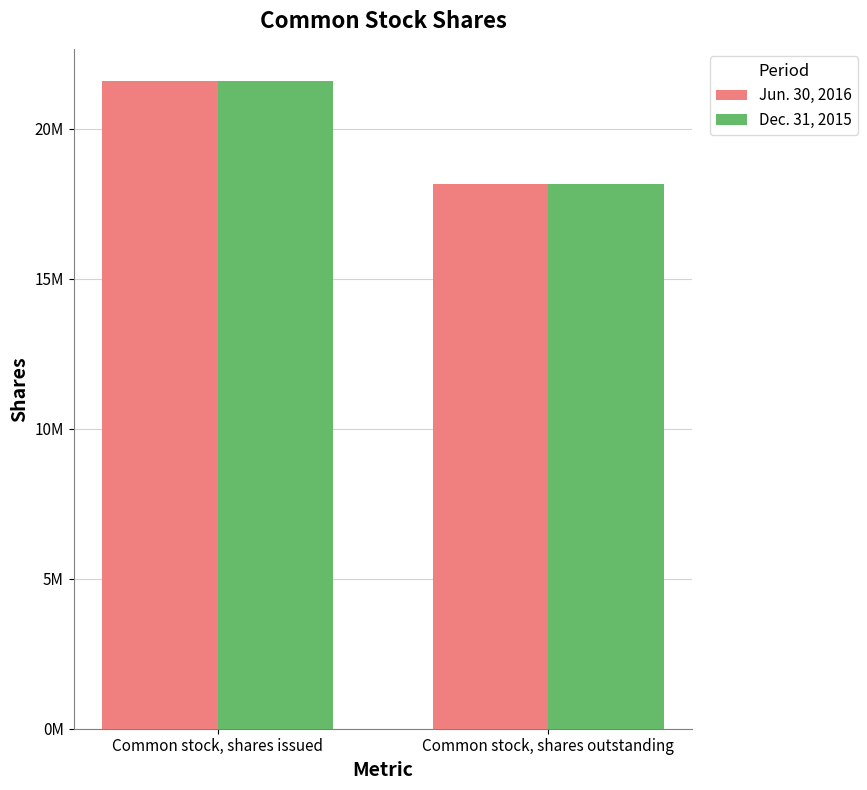

At which category is the sum across all series the highest?

Common stock, shares issued